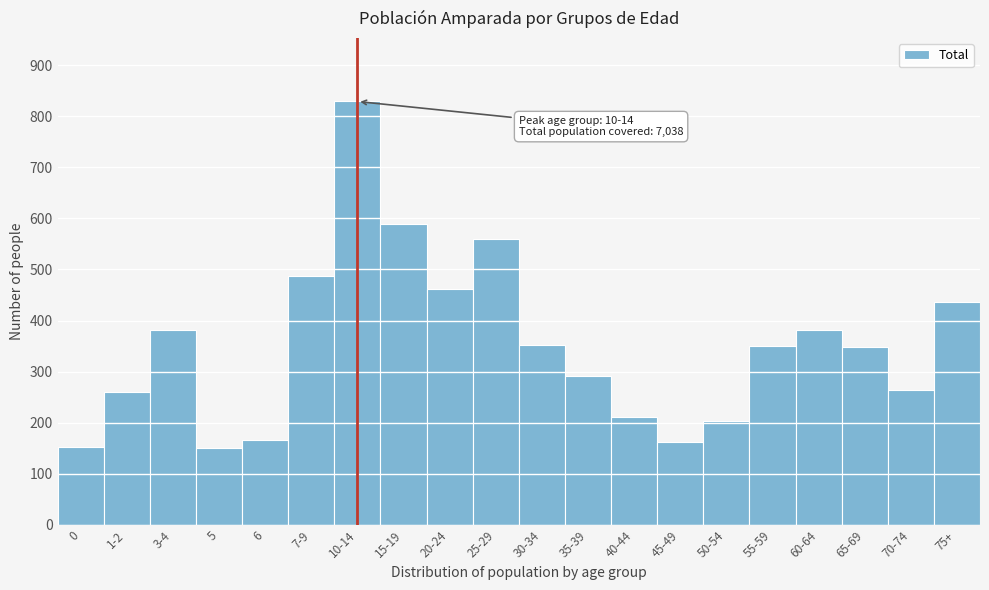

Which label corresponds to the largest value in the chart?

10-14